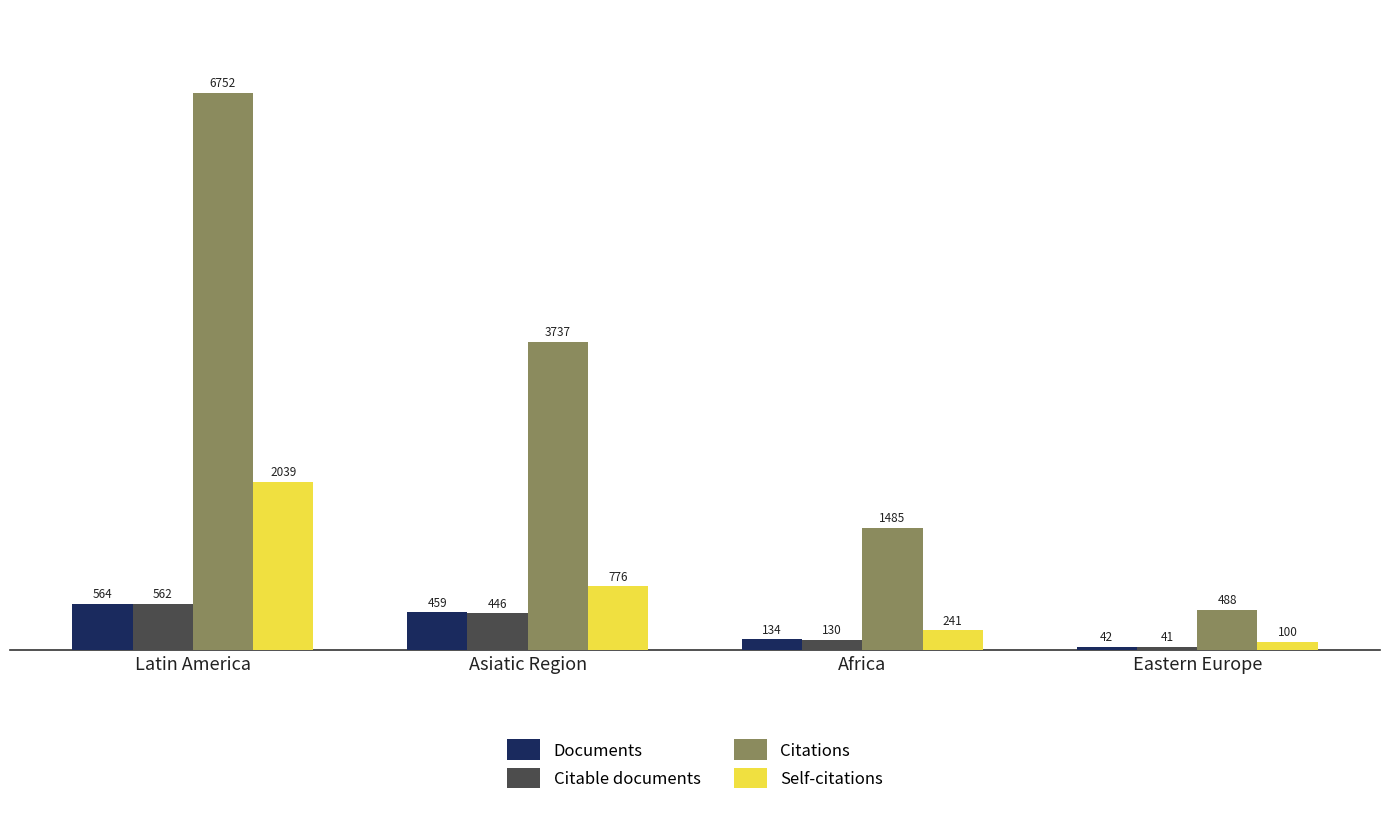

What is the difference between the maximum and minimum values in the Citable documents series?

521